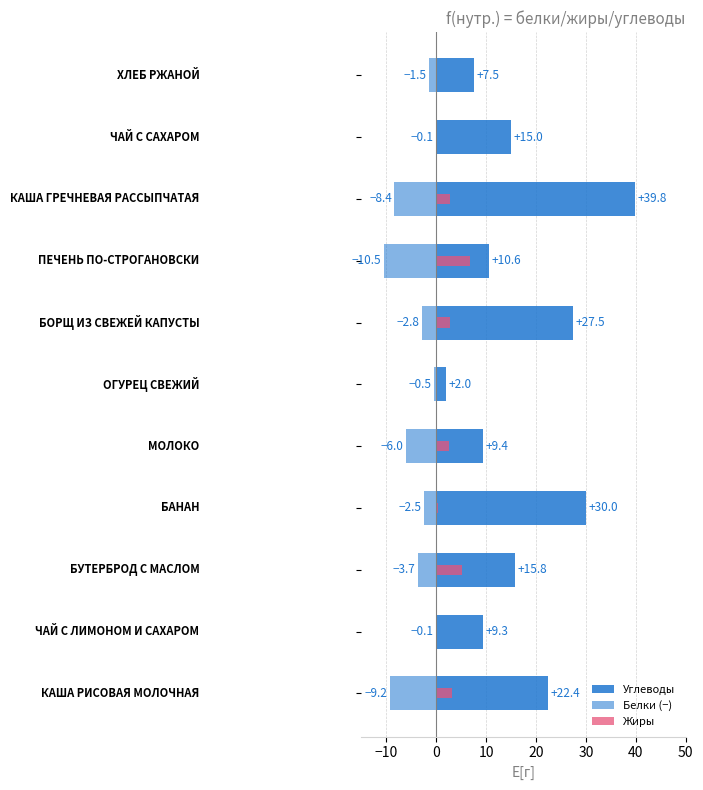

At 20, list the series in order from largest to smallest.

Углеводы, Жиры, Белки (−)